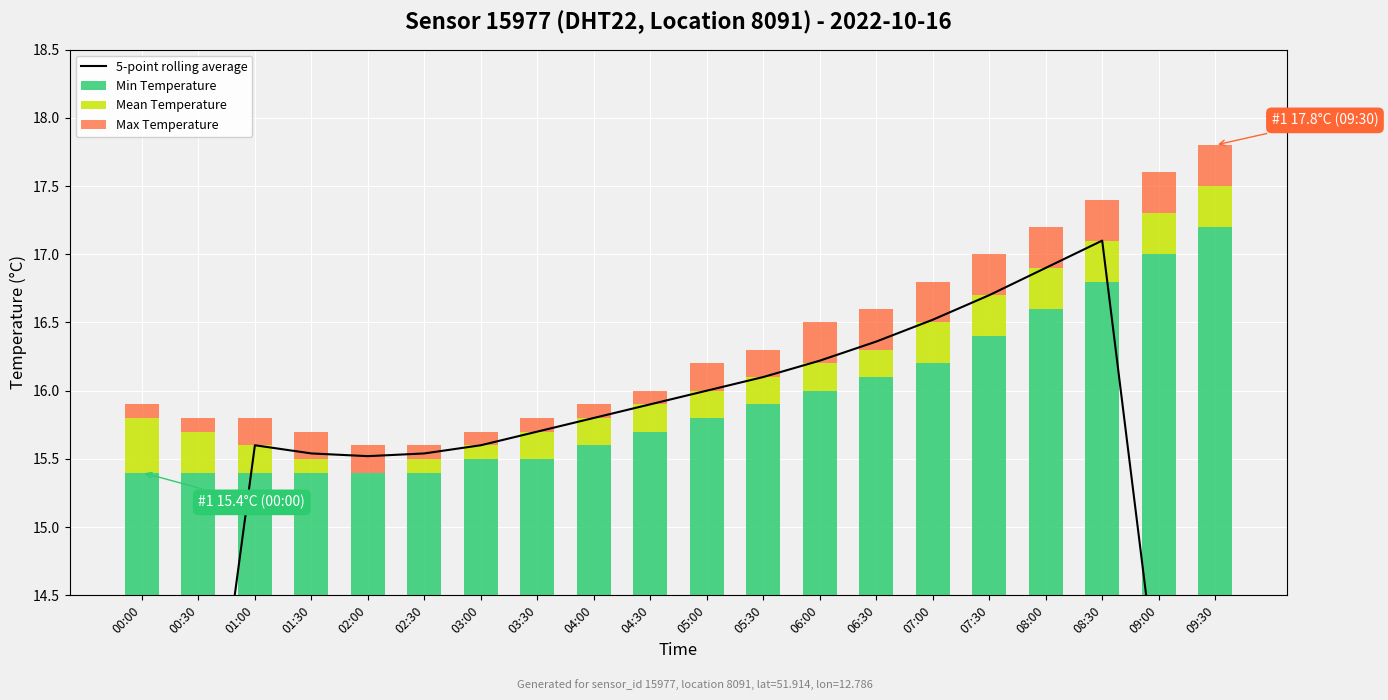

How many series are shown in this chart?

4